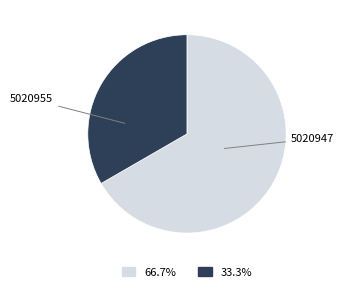

Do 5020947 and 5020955 together represent more than half of the pie?

Yes